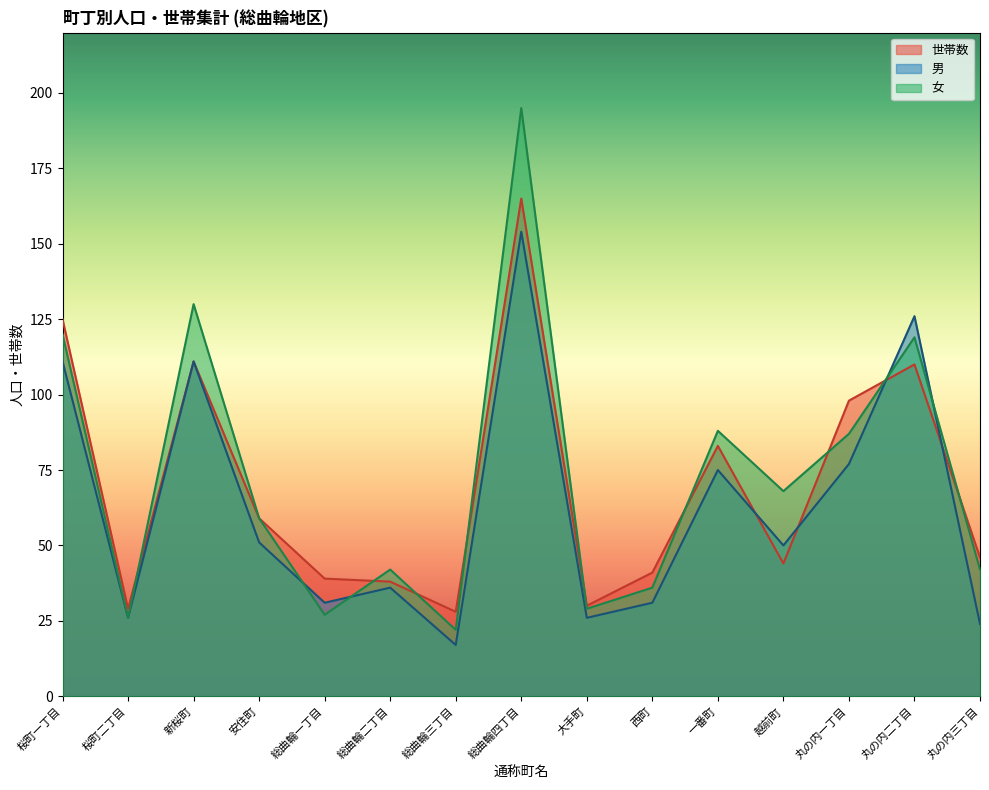

Reading left to right, extract all data points from this chart.

世帯数: 125	29	111	59	39	38	28	165	30	41	83	44	98	110	46
男: 111	26	111	51	31	36	17	154	26	31	75	50	77	126	24
女: 120	26	130	59	27	42	22	195	29	36	88	68	87	119	42